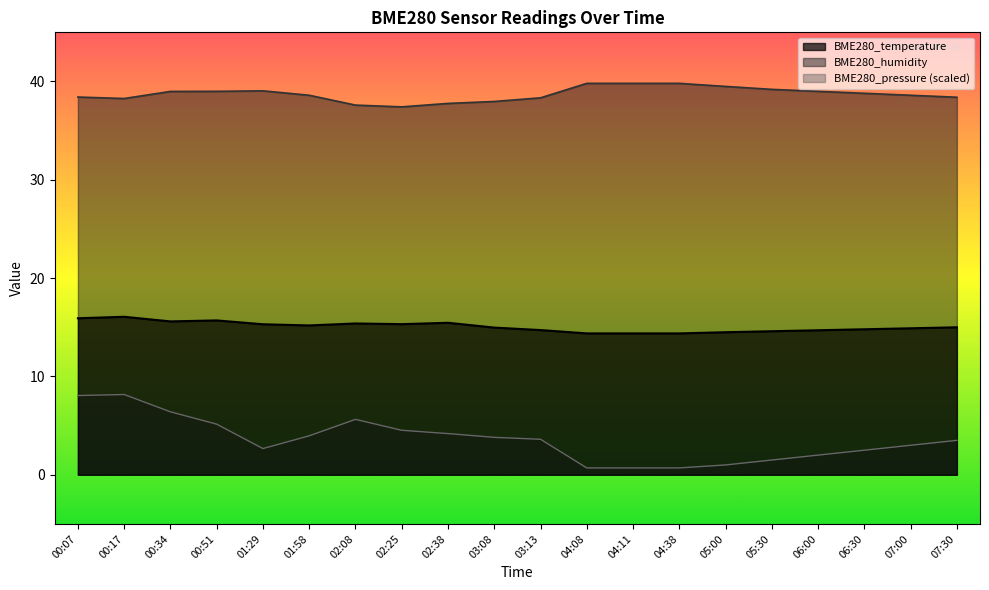

At which label is BME280_temperature closest to 15?

07:30